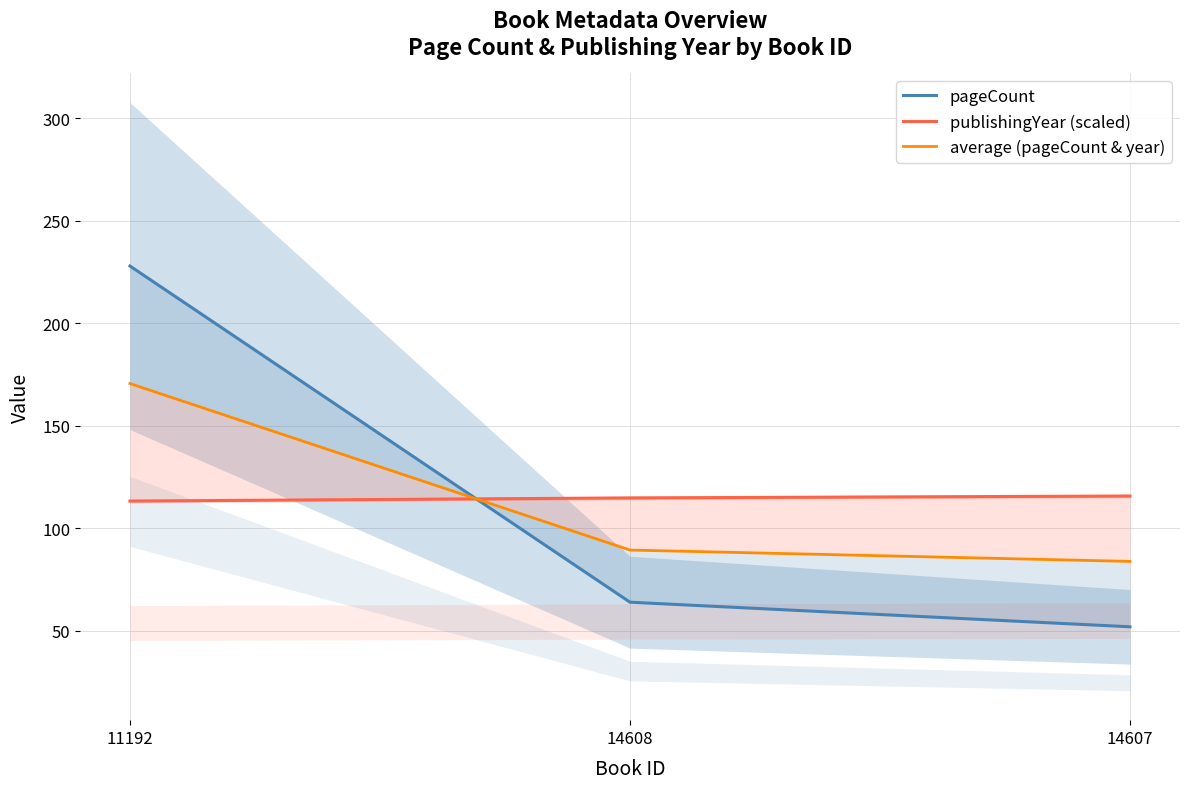

What position from the left is 14608?

2